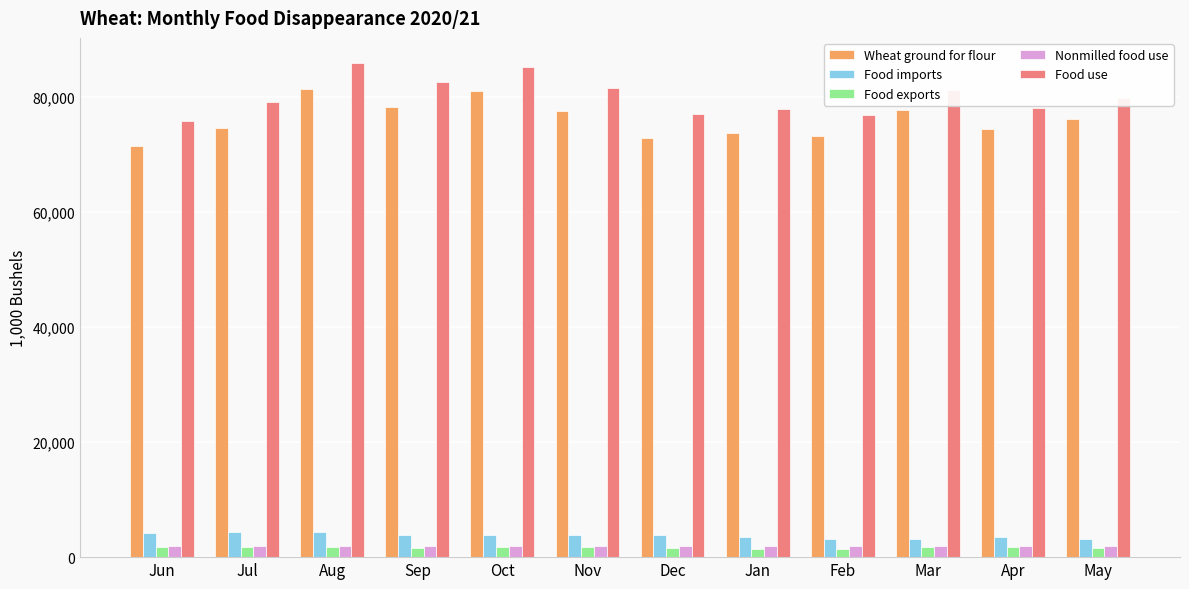

What are all the series names shown in the legend?

Wheat ground for flour, Food imports, Food exports, Nonmilled food use, Food use